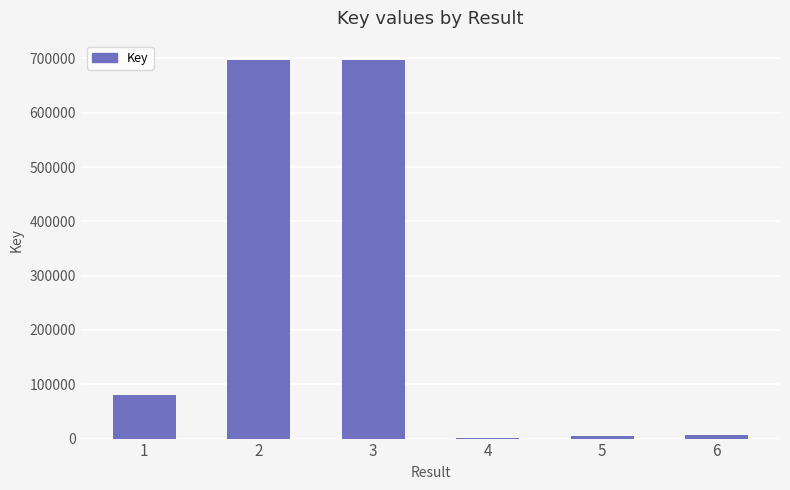

What is the maximum value shown in the chart?

697705